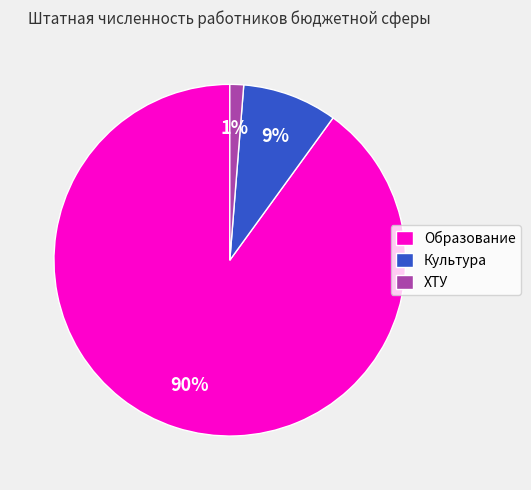

To the nearest percent, what portion does ХТУ represent?

1%